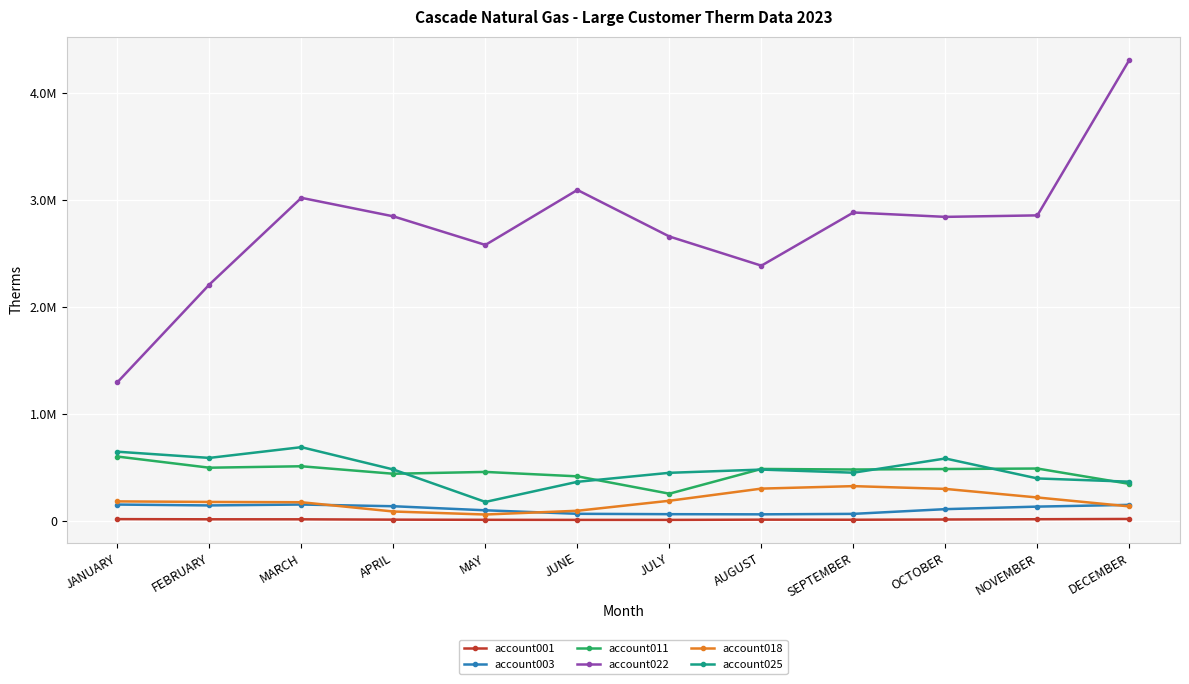

What is the label of the 12th point from the right?

JANUARY